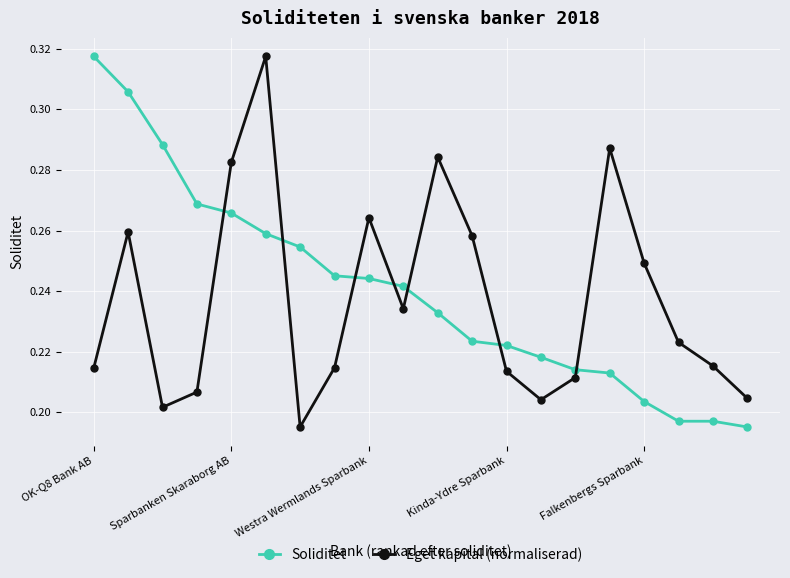

How many interior local peaks does the Eget kapital (normaliserad) series have?

5